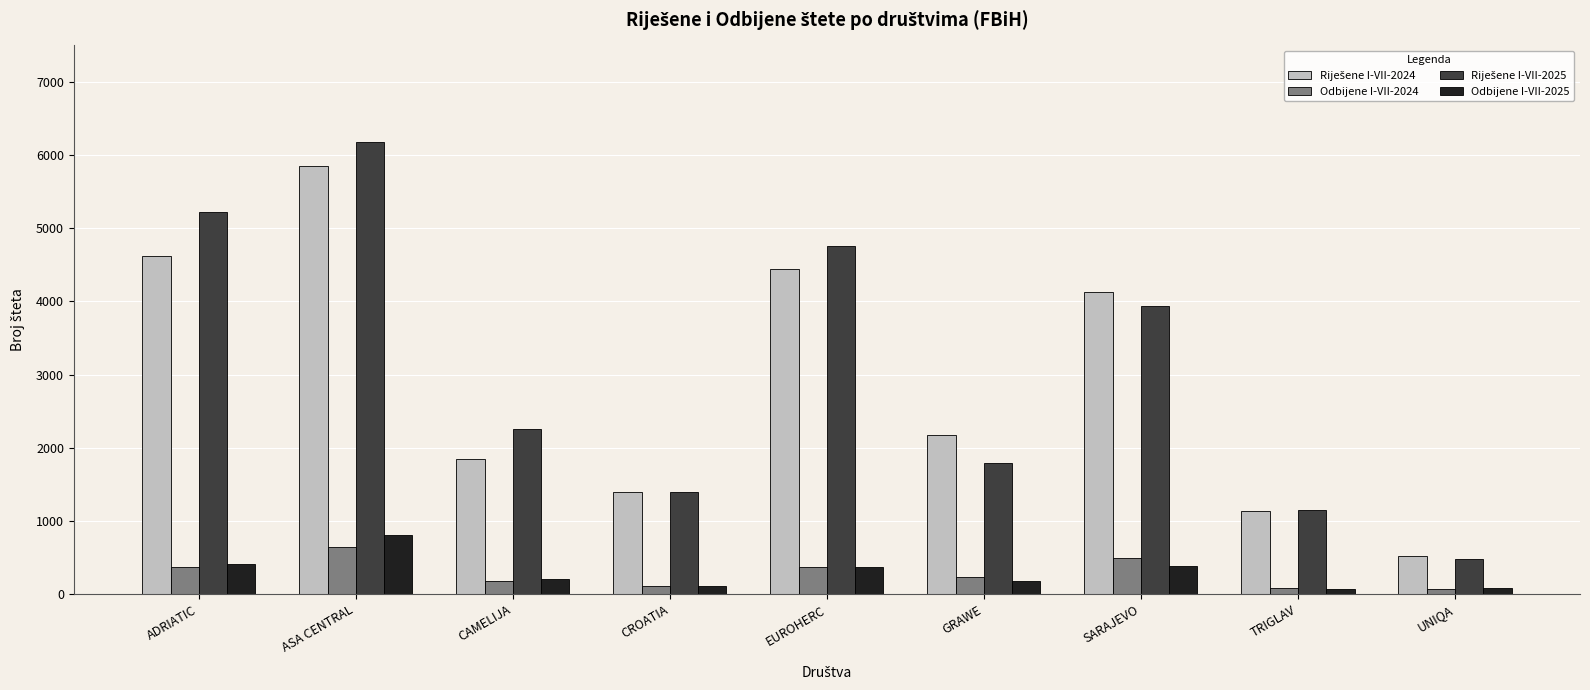

What is the sum of the Odbijene I-VII-2025 values at EUROHERC and ADRIATIC?

790